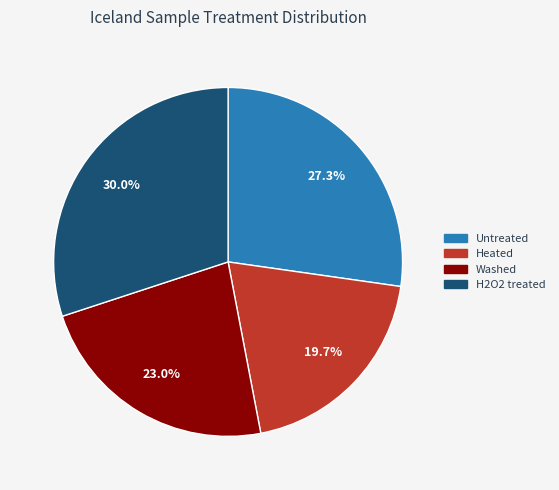

What is the ratio of the value at H2O2 treated to the value at Heated?

1.5